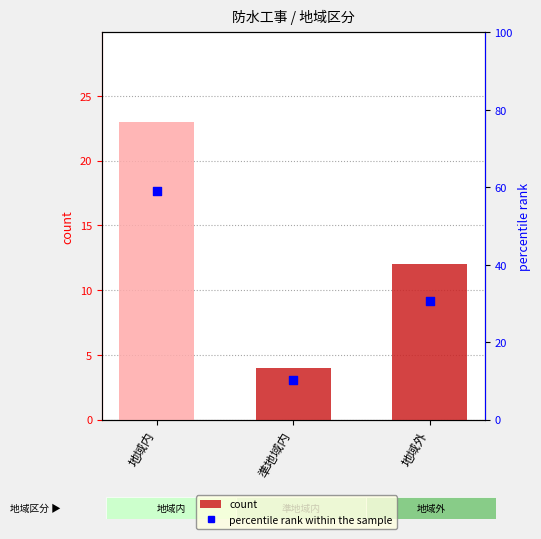

Is the value of count at 地域内 greater than the value of percentile rank within the sample at 準地域内?

Yes